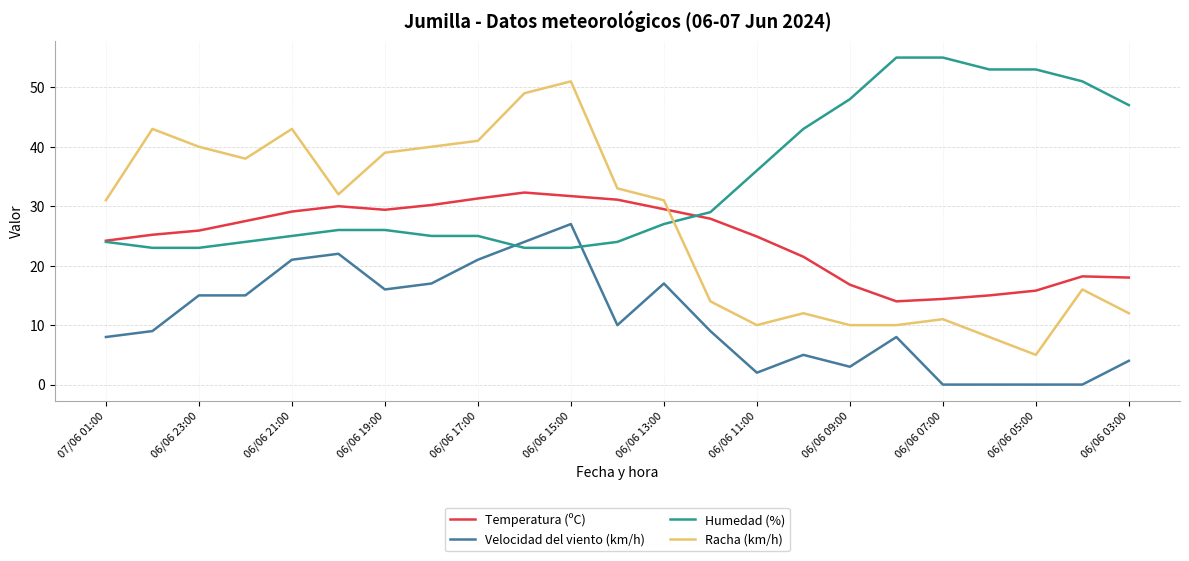

List the series in order of their peak value, lowest first.

Velocidad del viento (km/h), Temperatura (ºC), Racha (km/h), Humedad (%)